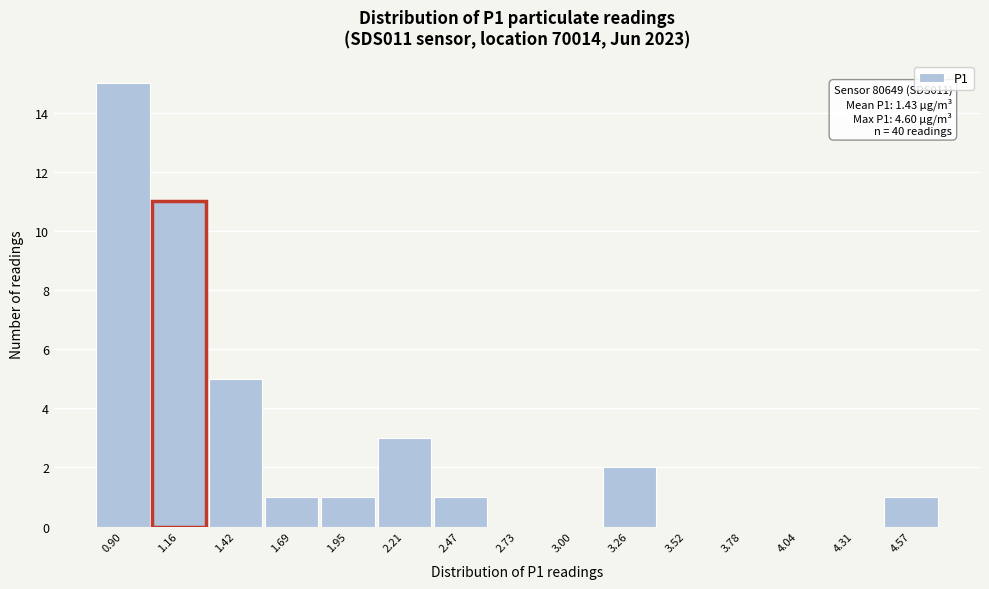

Over which range of the x-axis is the bar tallest?

0.75 to 1.05